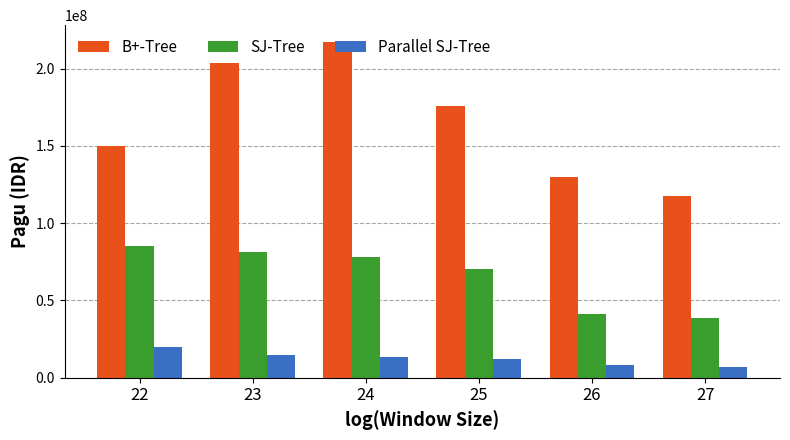

Reading right to left, list all the values displayed in this chart.

B+-Tree: 117418000	129729764	175952000	217260000	203557057	150056000
SJ-Tree: 38950000	41378000	70084000	77900000	81600000	85350000
Parallel SJ-Tree: 7000000	7999305	12200000	13300000	14700000	20100000